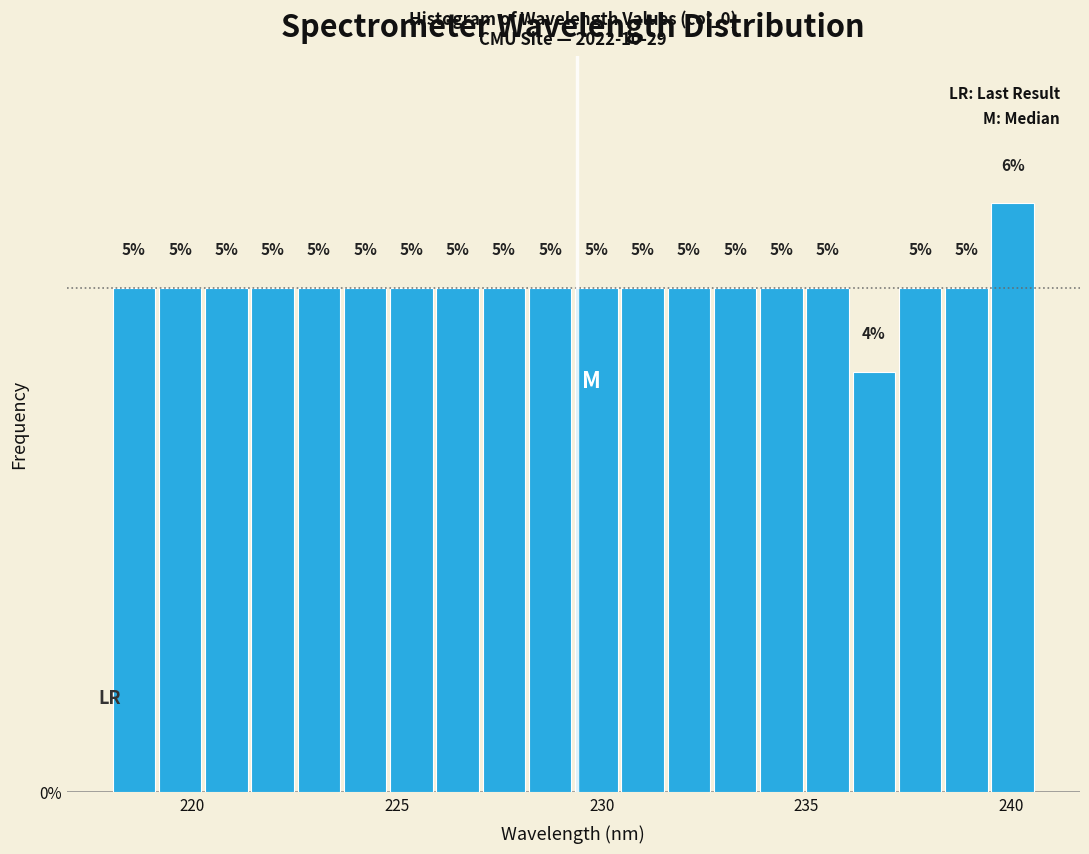

Around what value on the x-axis is the tallest bar? Give the approximate position of its centre, as read against the axis.

240.0